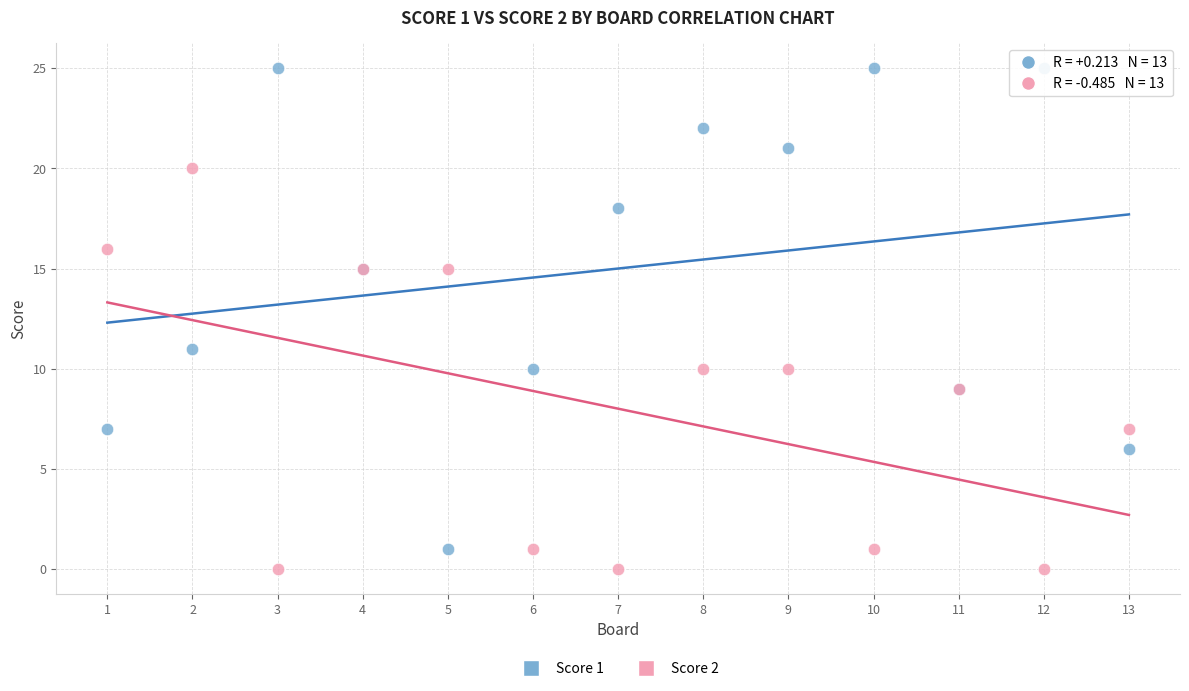

What is the X range (max minus min) for the scatter plot?

12